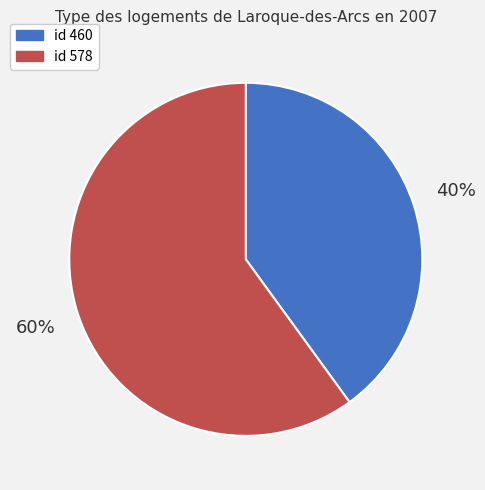

Does any single category account for the majority?

Yes